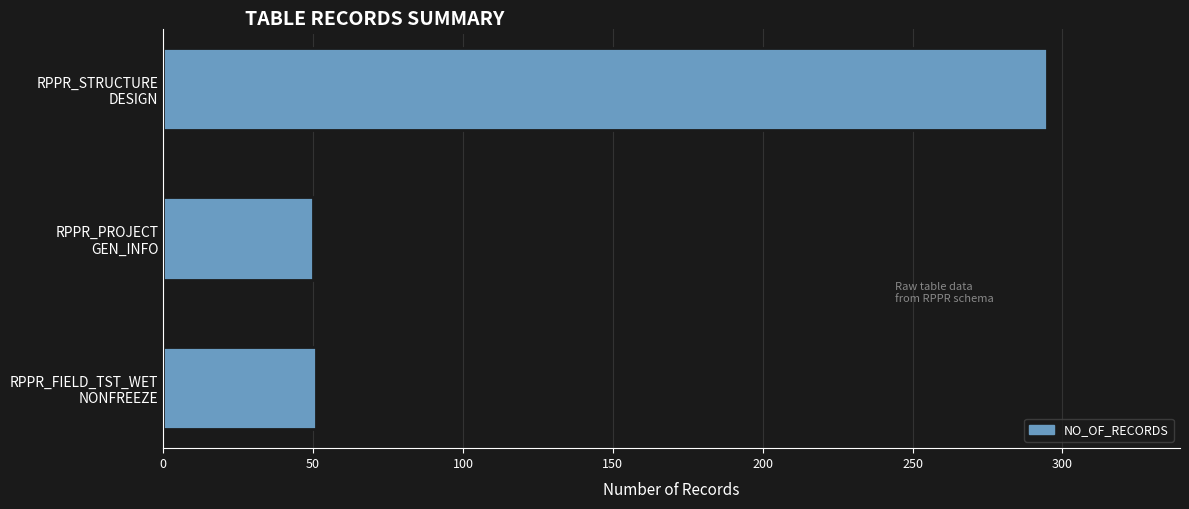

What is the average value?

132